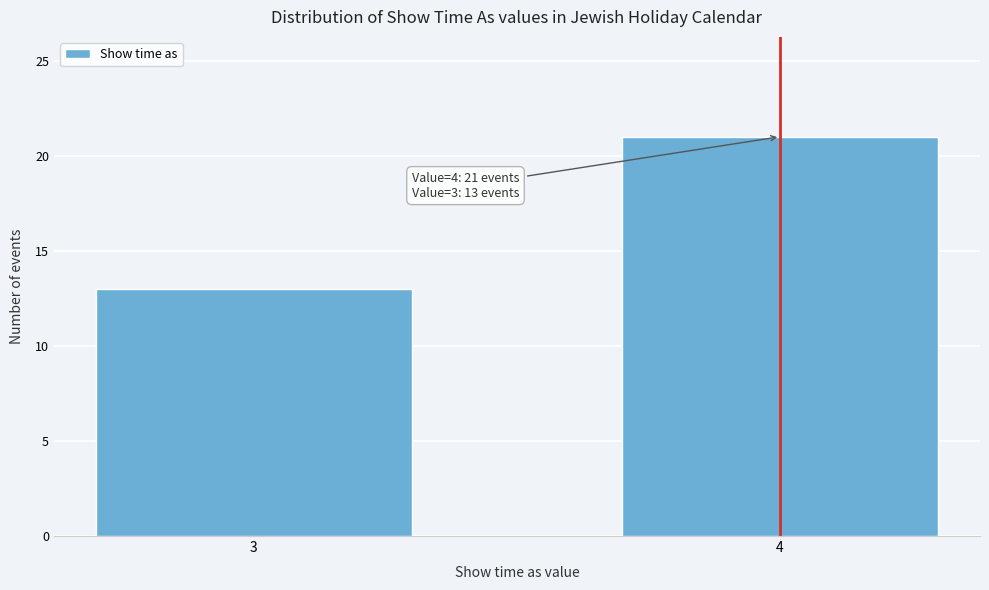

Reading left to right, what are all the values shown in this chart?

3=13	4=21